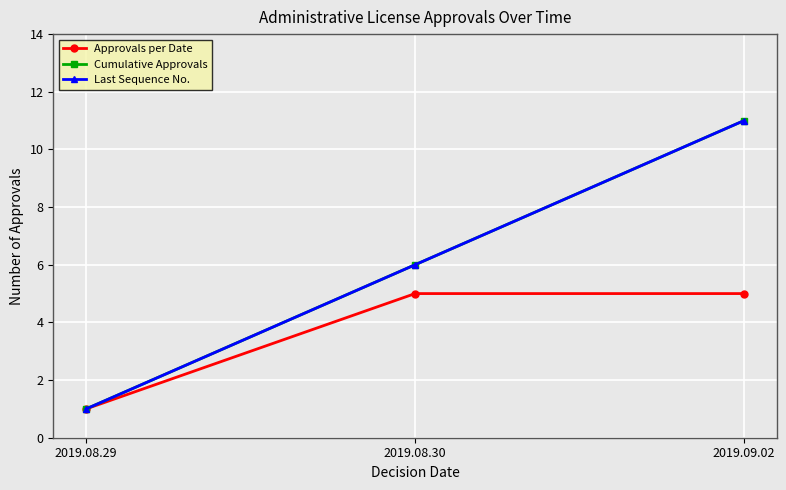

Which category has the lowest value in the Approvals per Date series?

2019.08.29